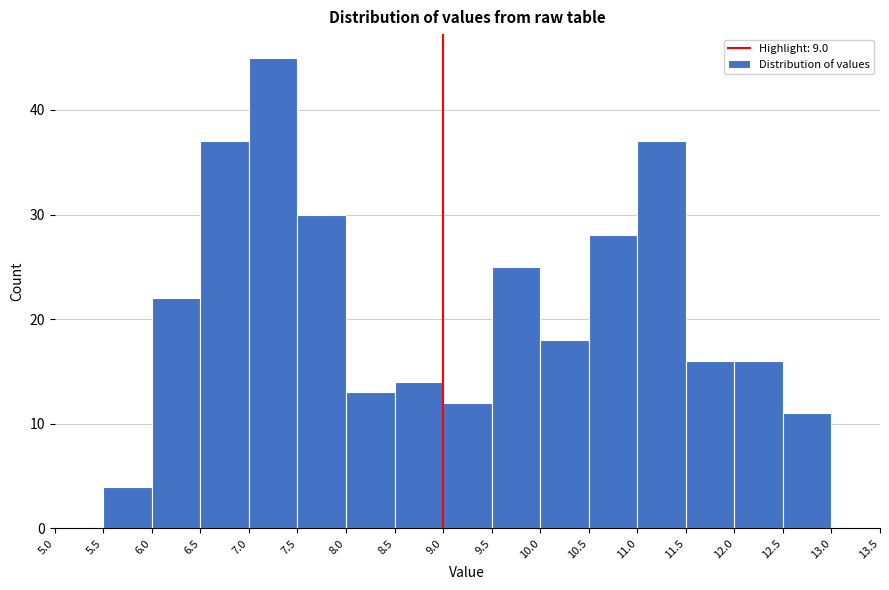

Reading left to right, list every bar in this chart as the range it spans on the x-axis followed by its height. The values are not printed on the chart, so give them approximately, as read against the axis.

5.0 to 5.5: 0
5.5 to 6.0: 4
6.0 to 6.5: 22
6.5 to 7.0: 37
7.0 to 7.5: 45
7.5 to 8.0: 30
8.0 to 8.5: 13
8.5 to 9.0: 14
9.0 to 9.5: 12
9.5 to 10.0: 25
10.0 to 10.5: 18
10.5 to 11.0: 28
11.0 to 11.5: 37
11.5 to 12.0: 16
12.0 to 12.5: 16
12.5 to 13.0: 11
13.0 to 13.5: 0